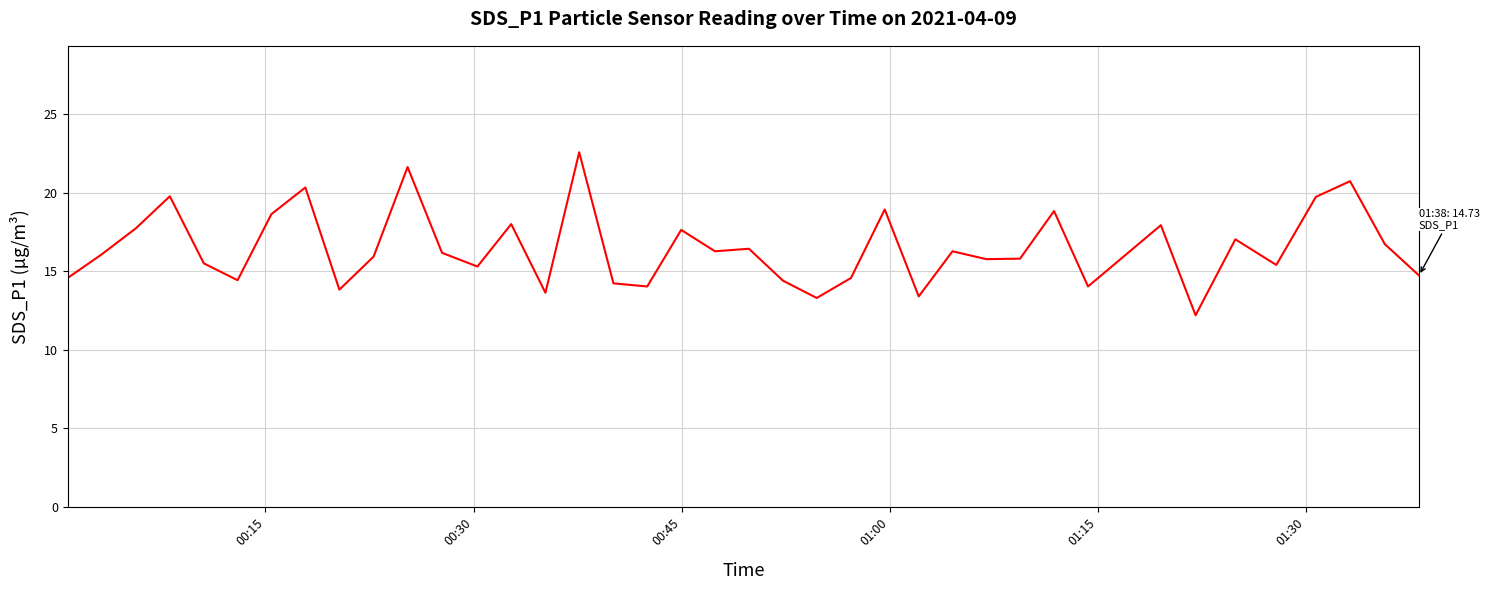

True or false: the data has more than 2 interior local peaks.

True